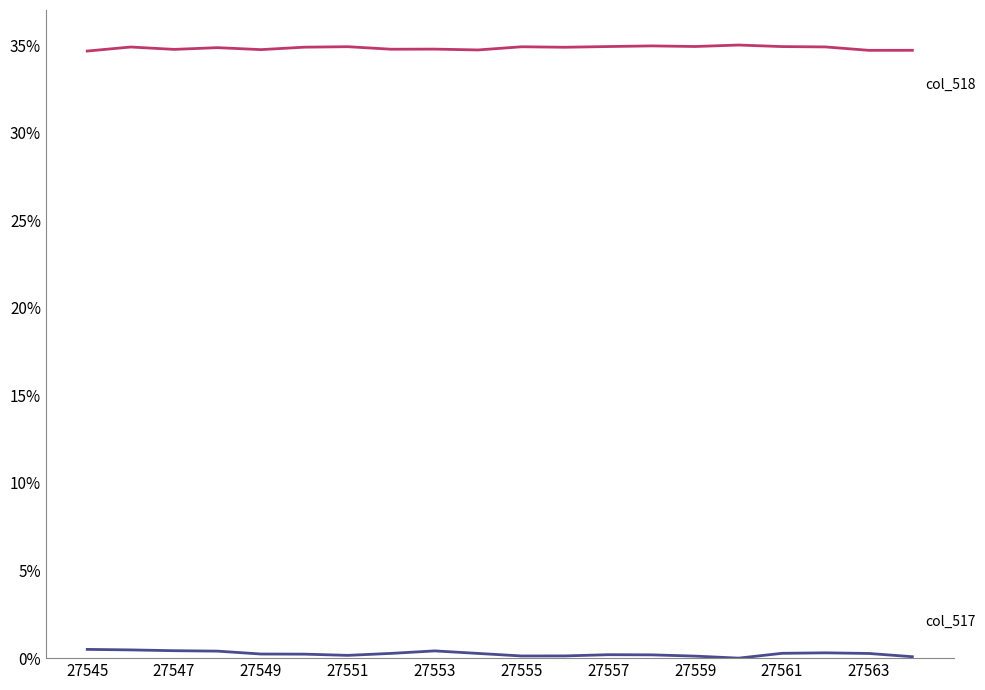

What is the greatest value displayed?

35.0